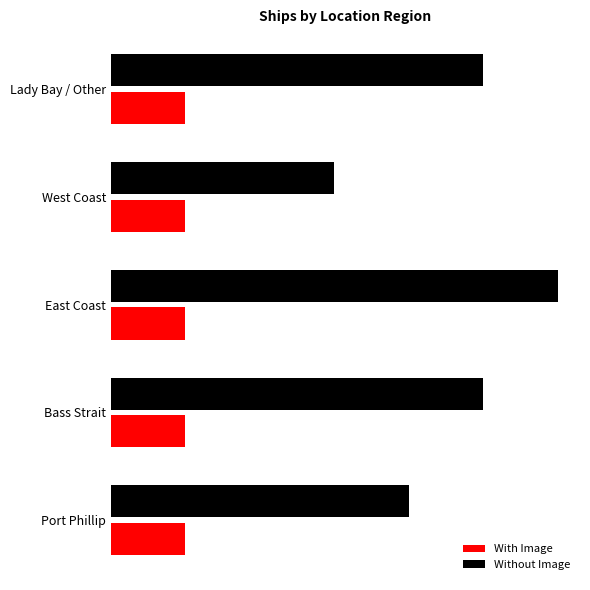

List the series in order of their peak value, lowest first.

With Image, Without Image